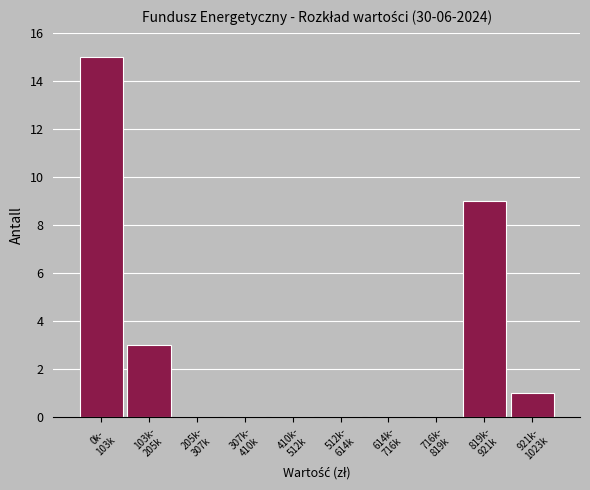

What is the greatest value displayed?

15